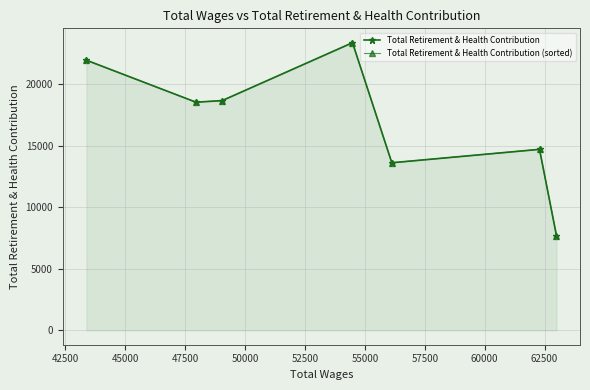

What is the lowest value of the Total Retirement & Health Contribution series?

7693